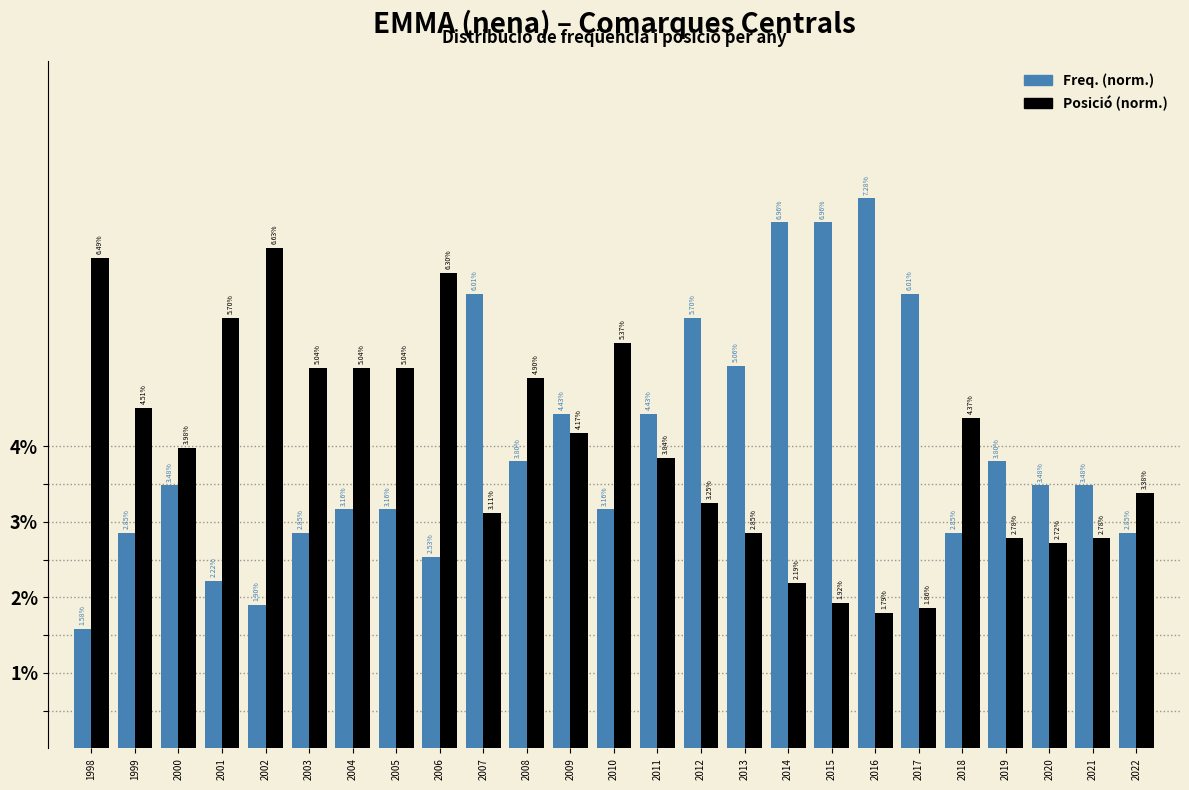

At which category is the sum across all series the highest?

2014